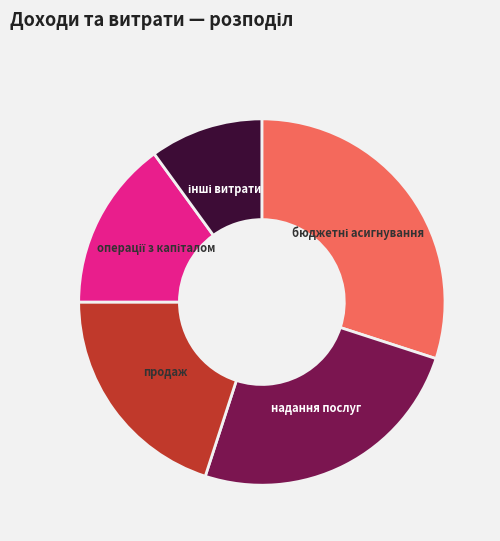

True or false: продаж accounts for 31% of the total.

False